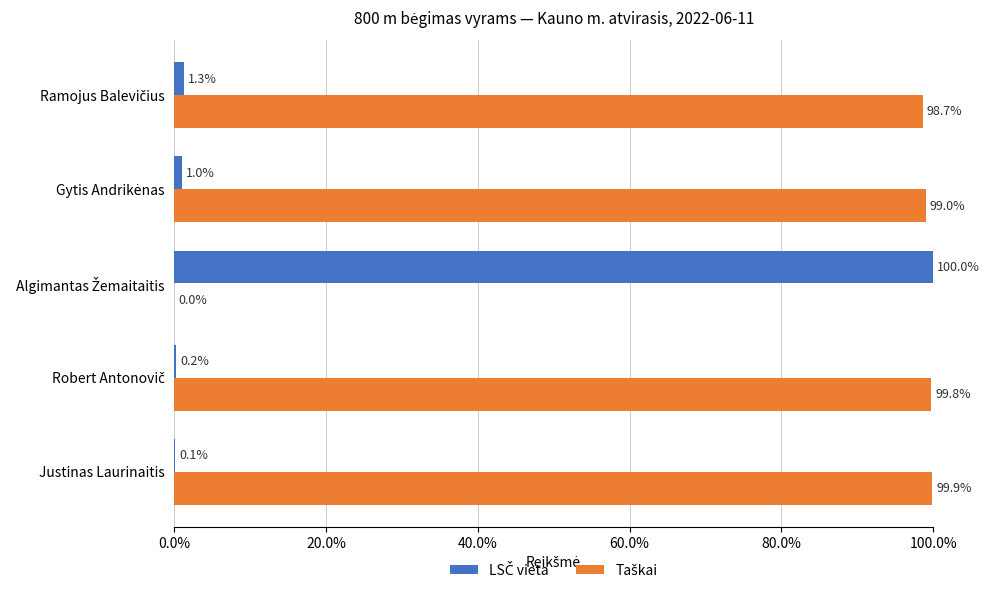

What is the total value across all series at Justinas Laurinaitis?

100.0